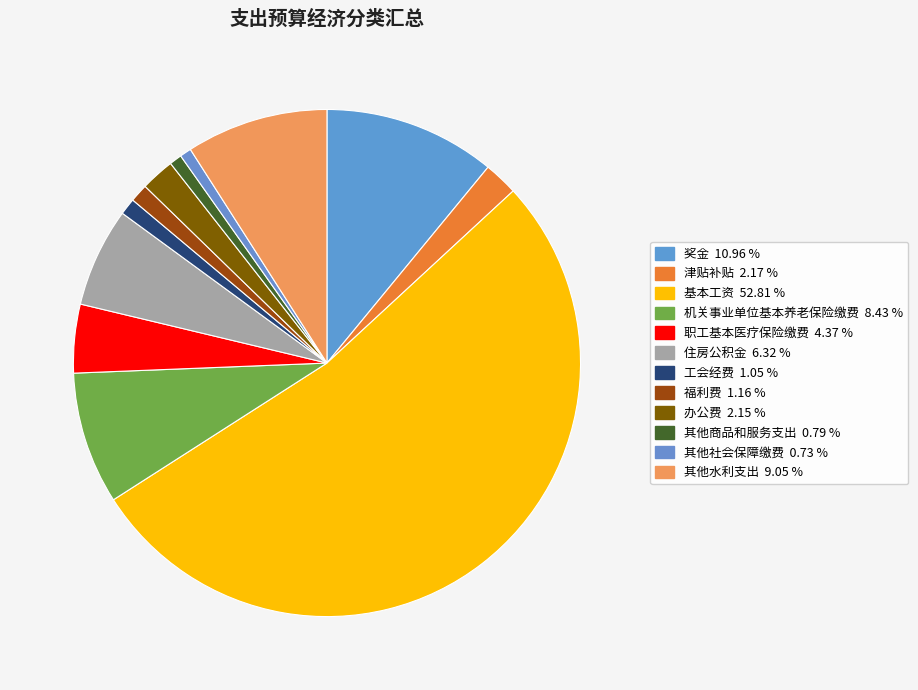

What is the smallest slice in the pie chart?

其他社会保障缴费